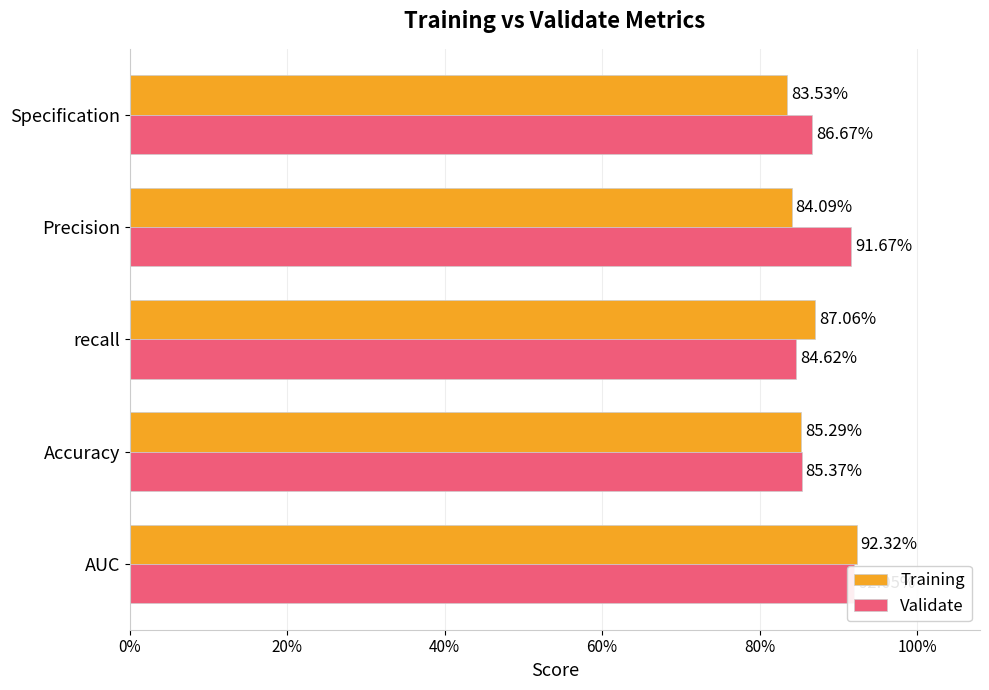

Is the value of Training at Precision greater than the value of Validate at recall?

No